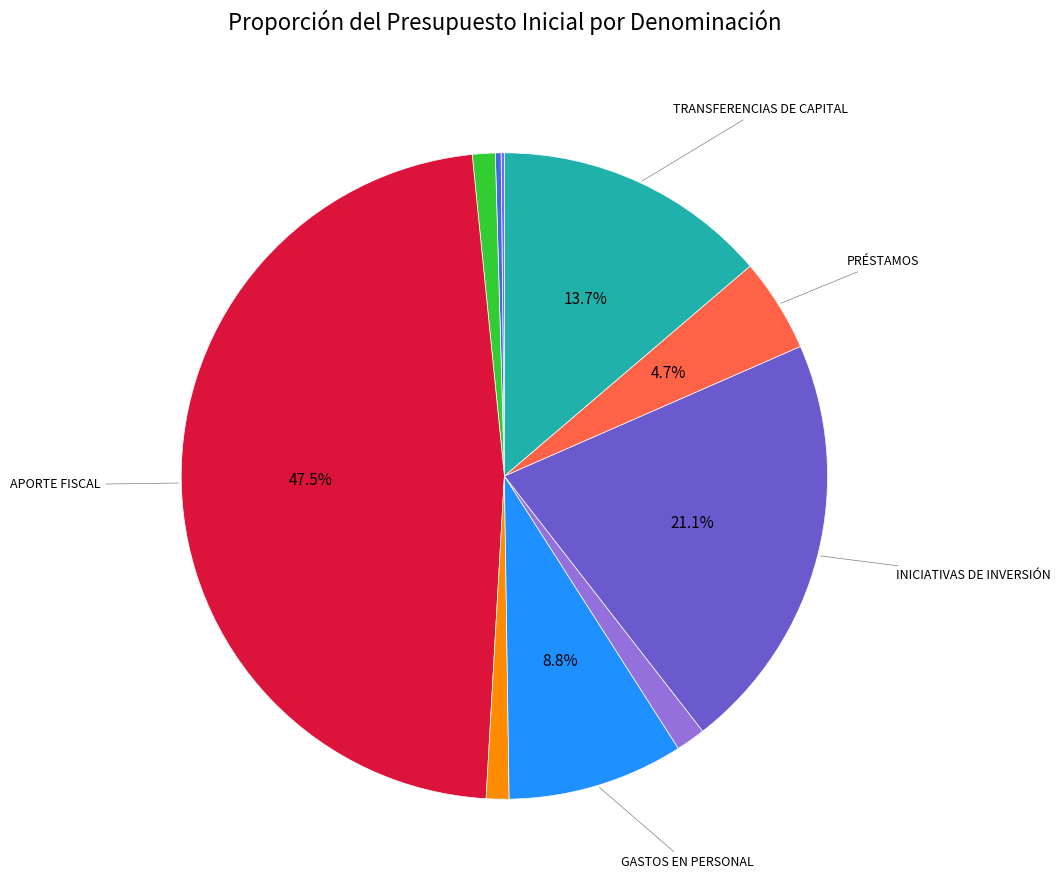

Is there any slice that represents more than half of the pie?

No